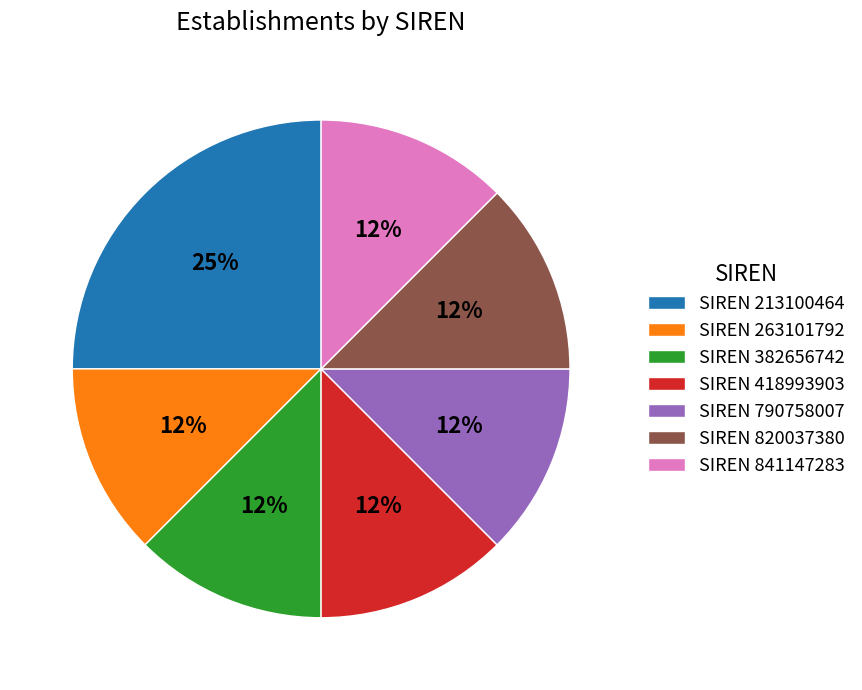

True or false: SIREN 382656742 accounts for 21% of the total.

False